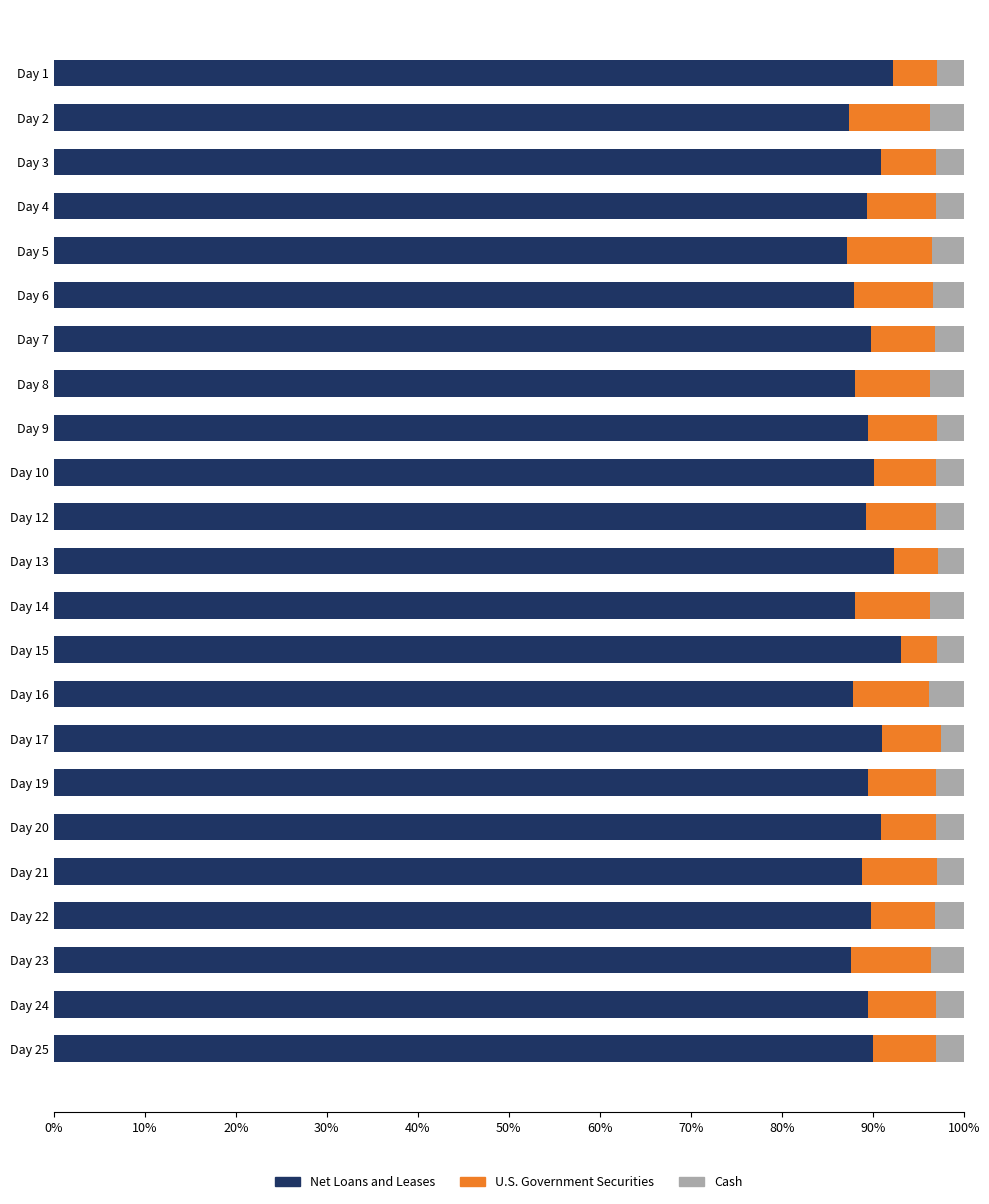

What is the lowest value of the Net Loans and Leases series?

87.2